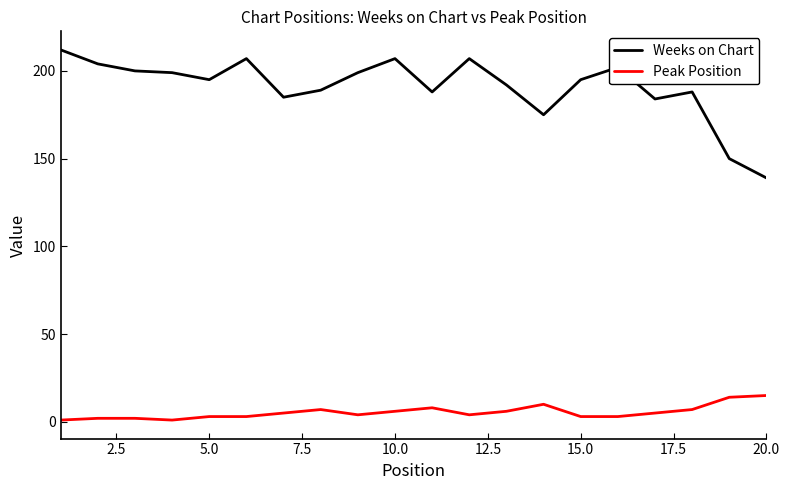

What is the maximum value shown in the chart?

212